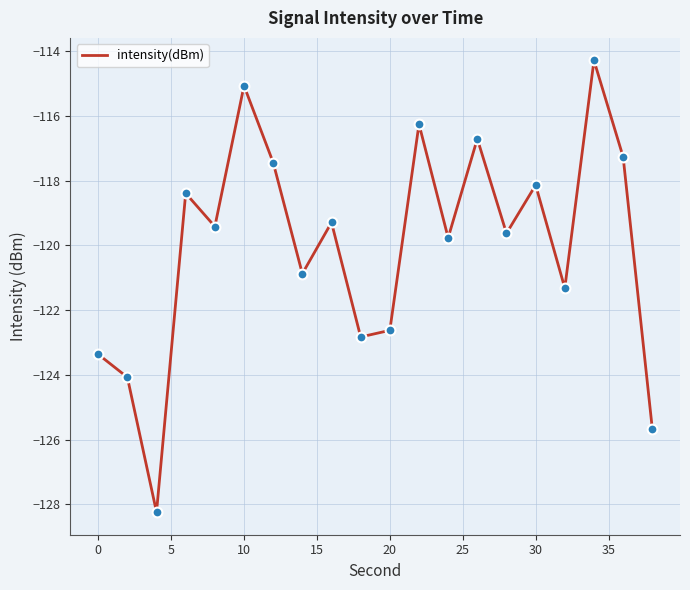

What is the minimum value shown in the chart?

-128.2